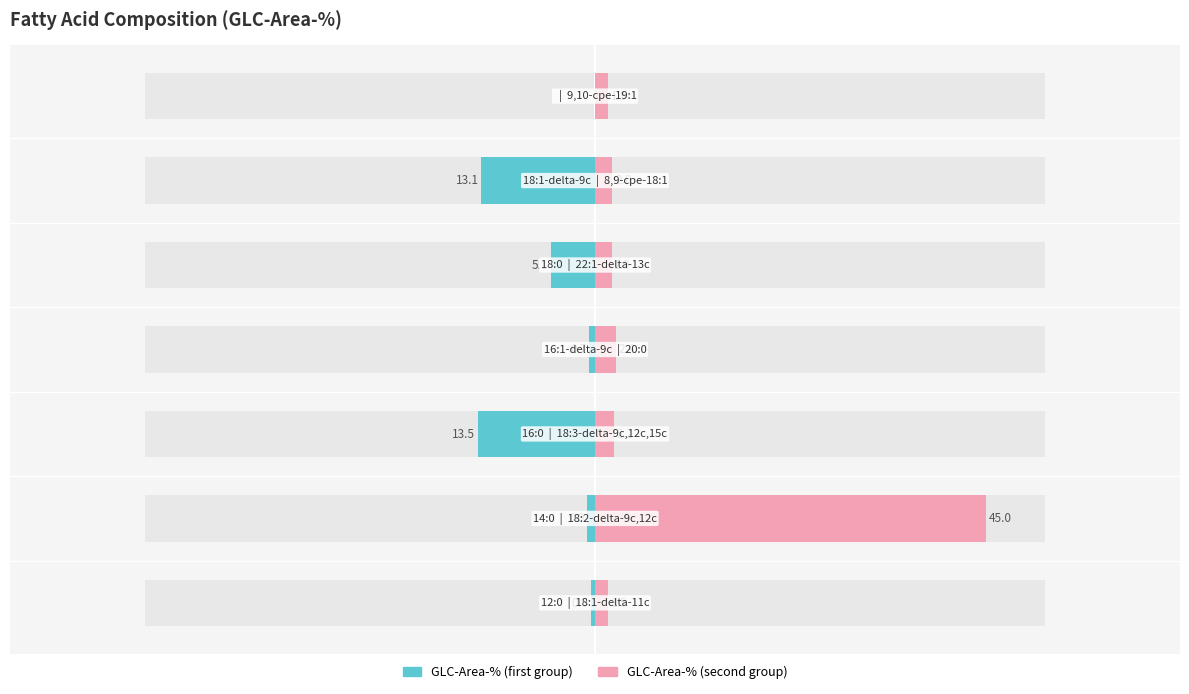

Reading left to right, list all the values displayed in this chart.

GLC-Area-% (first group): -0.5	-0.9	-13.5	-0.7	-5.1	-13.1	0.0
GLC-Area-% (second group): 1.5	45.0	2.2	2.4	1.9	2.0	1.5